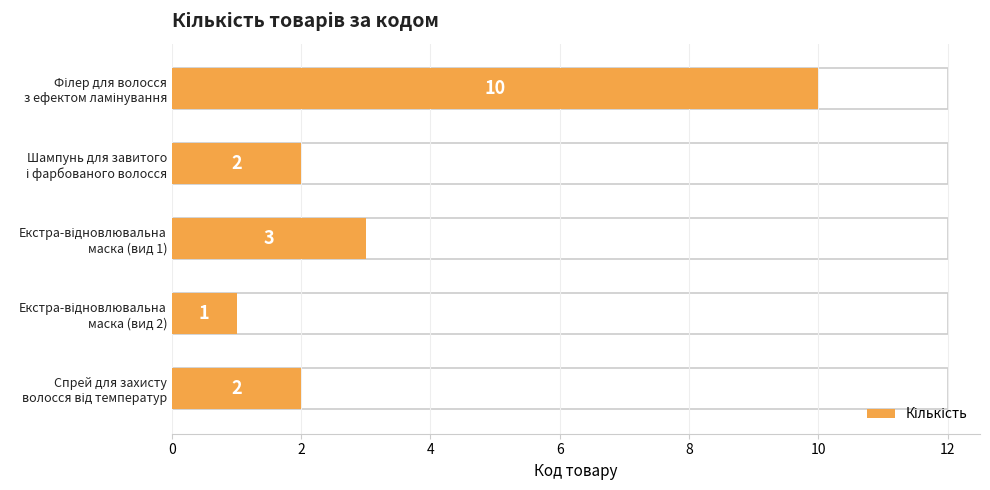

What is the maximum value shown in the chart?

10